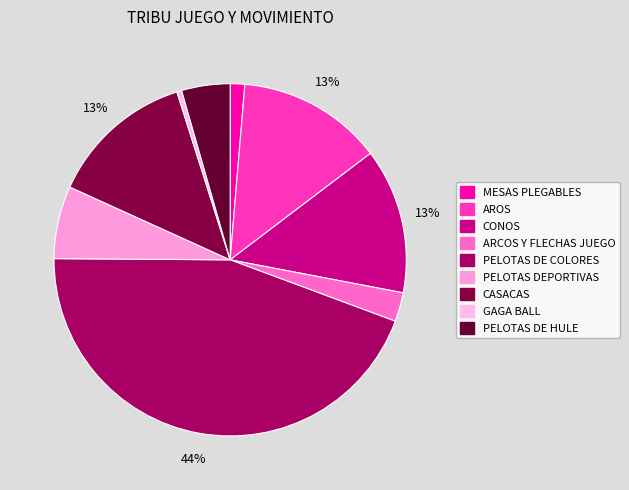

To the nearest percent, what is the combined percentage of GAGA BALL and PELOTAS DE HULE?

5%